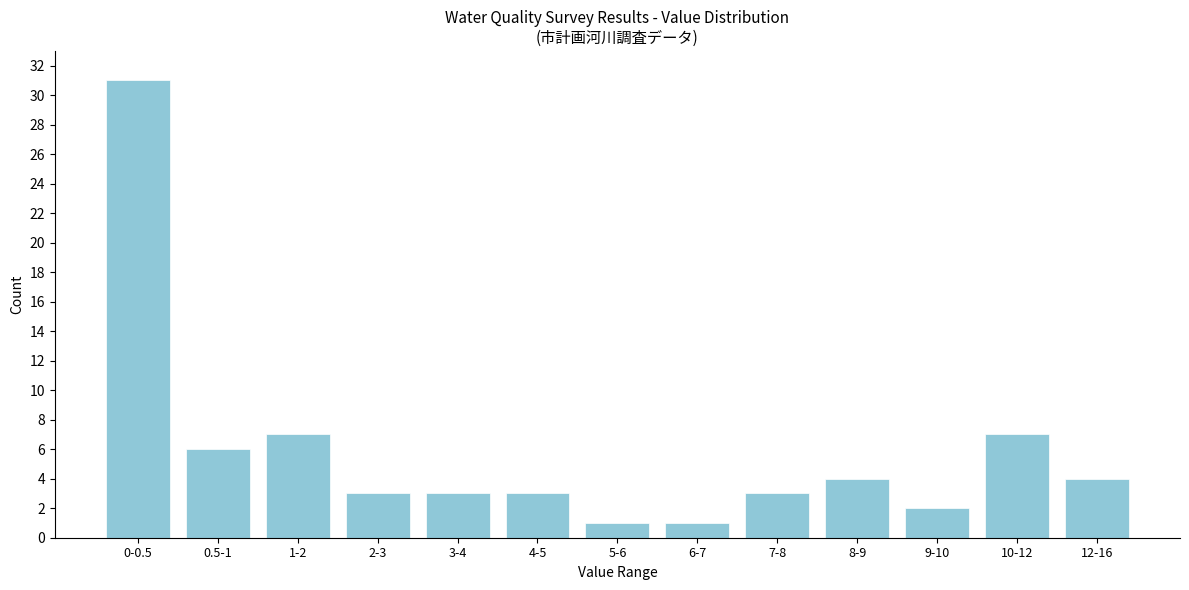

Reading left to right, transcribe all the data shown in this chart.

0-0.5=31	0.5-1=6	1-2=7	2-3=3	3-4=3	4-5=3	5-6=1	6-7=1	7-8=3	8-9=4	9-10=2	10-12=7	12-16=4